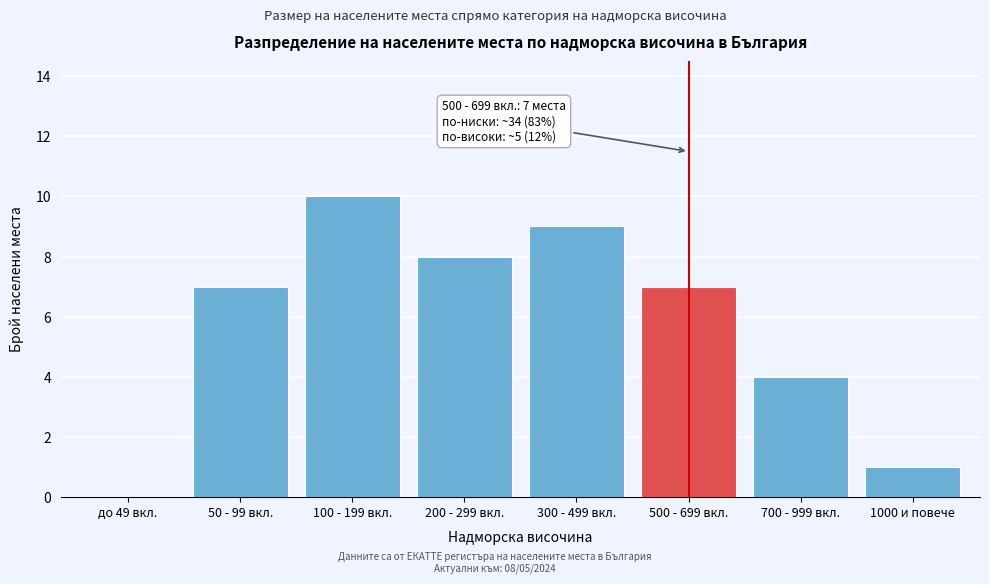

Reading left to right, list all the values displayed in this chart.

до 49 вкл.=0	50 - 99 вкл.=7	100 - 199 вкл.=10	200 - 299 вкл.=8	300 - 499 вкл.=9	500 - 699 вкл.=7	700 - 999 вкл.=4	1000 и повече=1